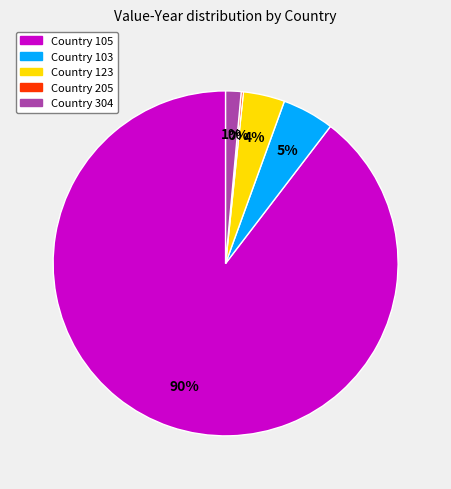

Is there any slice that represents more than half of the pie?

Yes